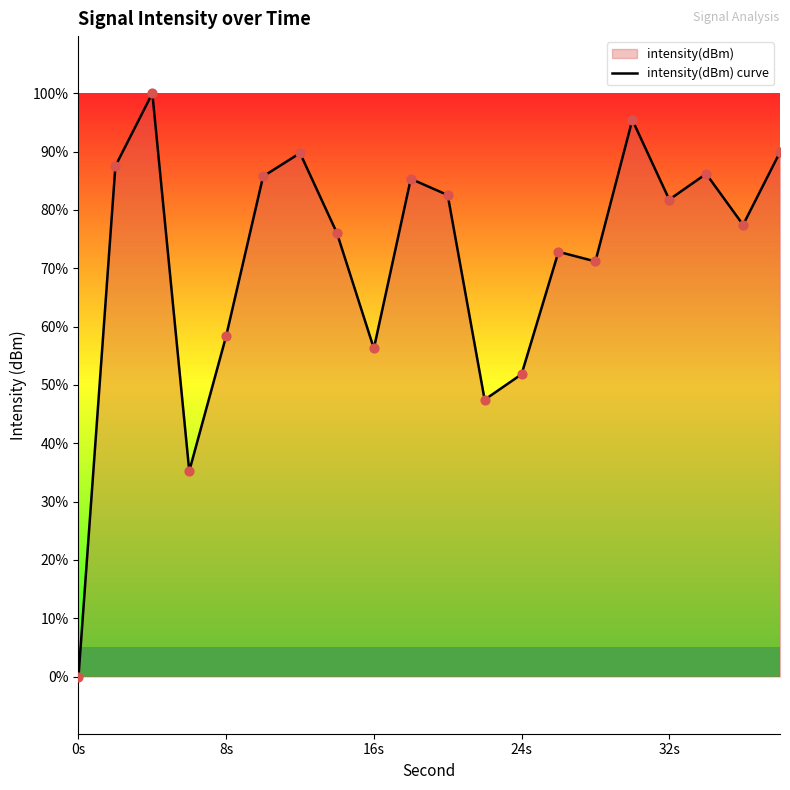

Between 8s and 24s, which is larger?

8s